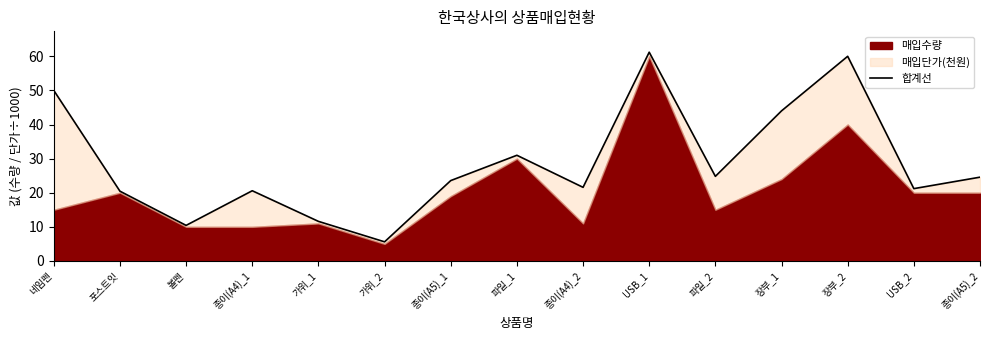

What position from the right is 가위_1?

11